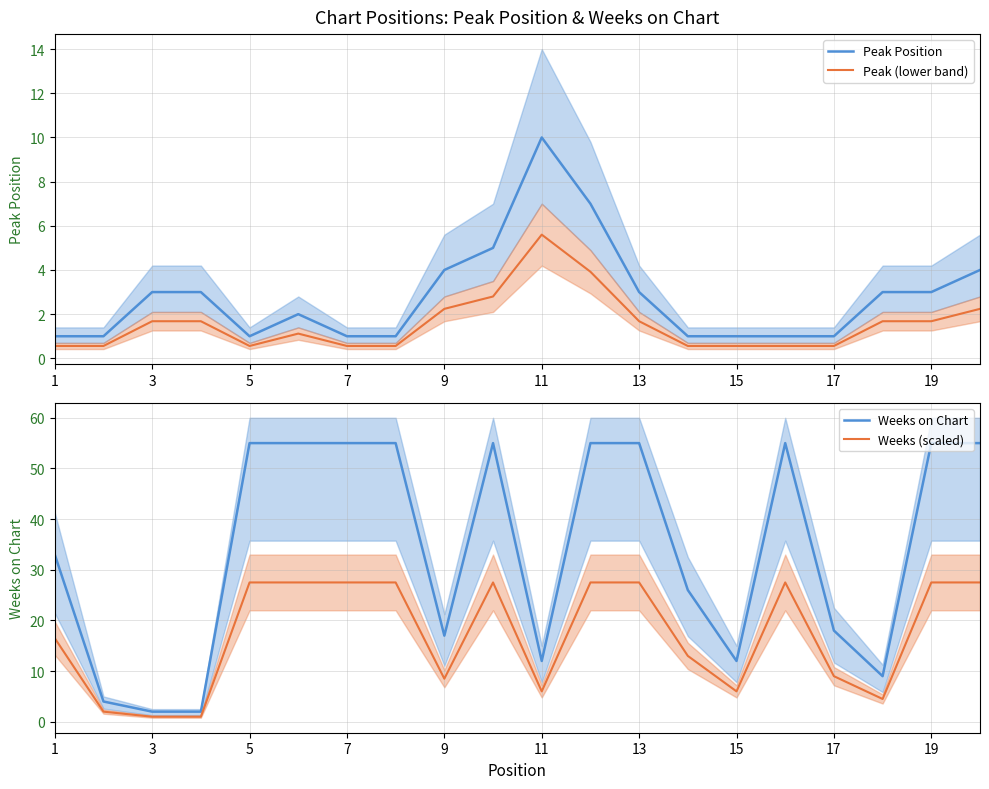

Reading left to right, what are all the values shown in this chart?

Peak Position: 1.0	1.0	3.0	3.0	1.0	2.0	1.0	1.0	4.0	5.0	10.0	7.0	3.0	1.0	1.0	1.0	1.0	3.0	3.0	4.0
Peak (lower band): 0.6	0.6	1.7	1.7	0.6	1.1	0.6	0.6	2.2	2.8	5.6	3.9	1.7	0.6	0.6	0.6	0.6	1.7	1.7	2.2
Weeks on Chart: 33.0	4.0	2.0	2.0	55.0	55.0	55.0	55.0	17.0	55.0	12.0	55.0	55.0	26.0	12.0	55.0	18.0	9.0	55.0	55.0
Weeks (scaled): 16.5	2.0	1.0	1.0	27.5	27.5	27.5	27.5	8.5	27.5	6.0	27.5	27.5	13.0	6.0	27.5	9.0	4.5	27.5	27.5